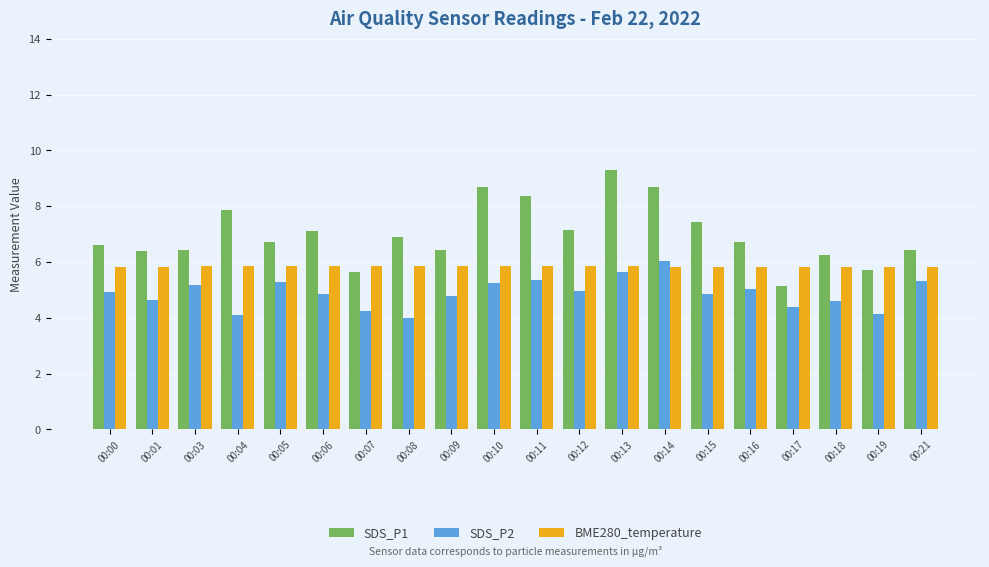

List the series in order of their peak value, lowest first.

BME280_temperature, SDS_P2, SDS_P1